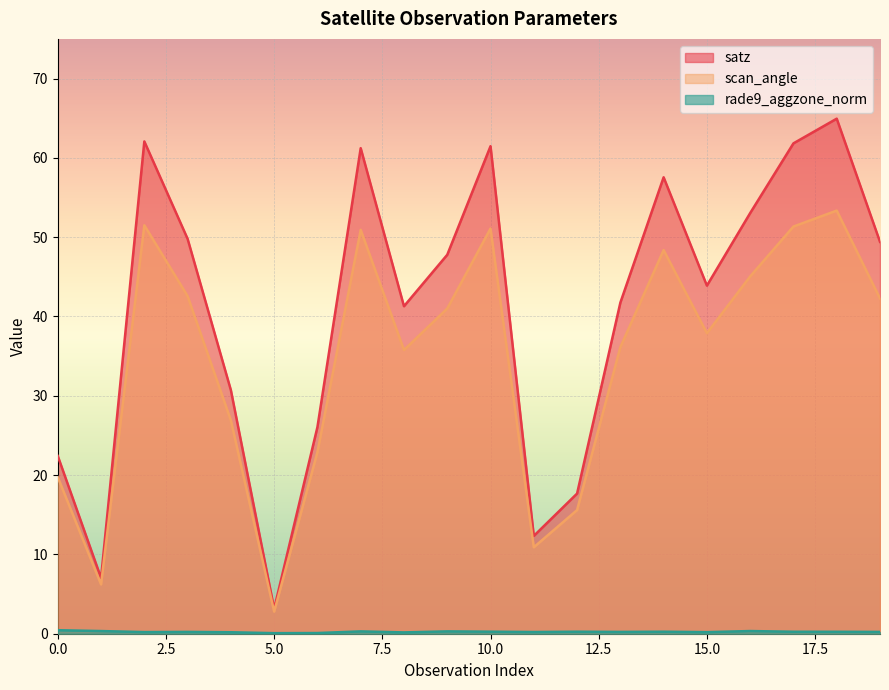

How many lines are shown in the chart?

3